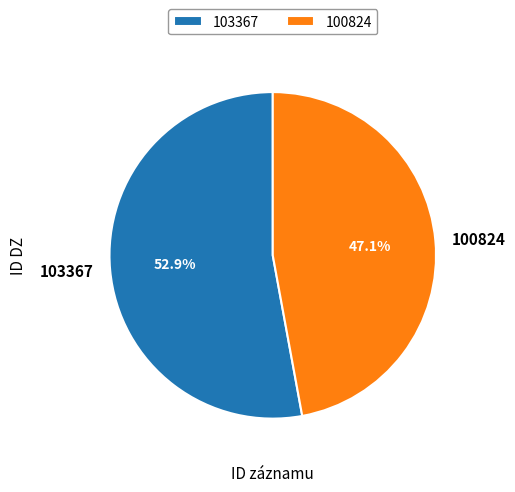

How much of the chart is everything except 100824?

52.9%